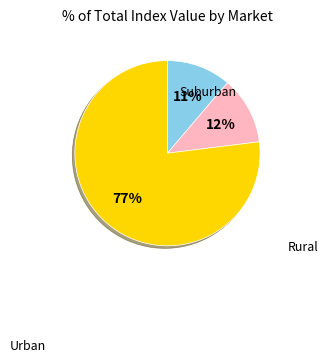

Does any single category account for the majority?

Yes